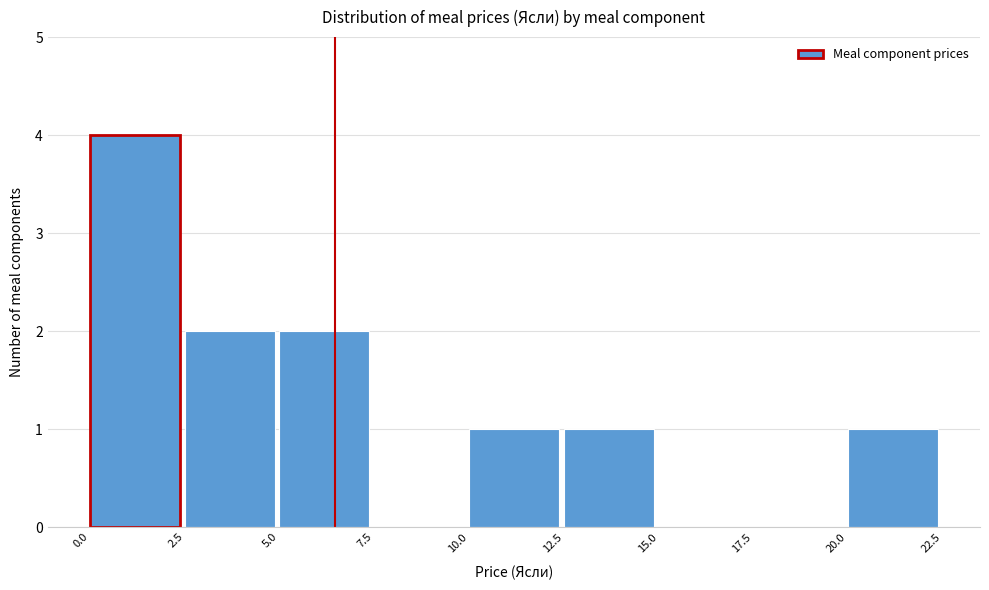

What is the height of the bar covering 12.5 to 15.0 on the x-axis? The values are not printed on the chart, so give them approximately, as read against the axis.

1